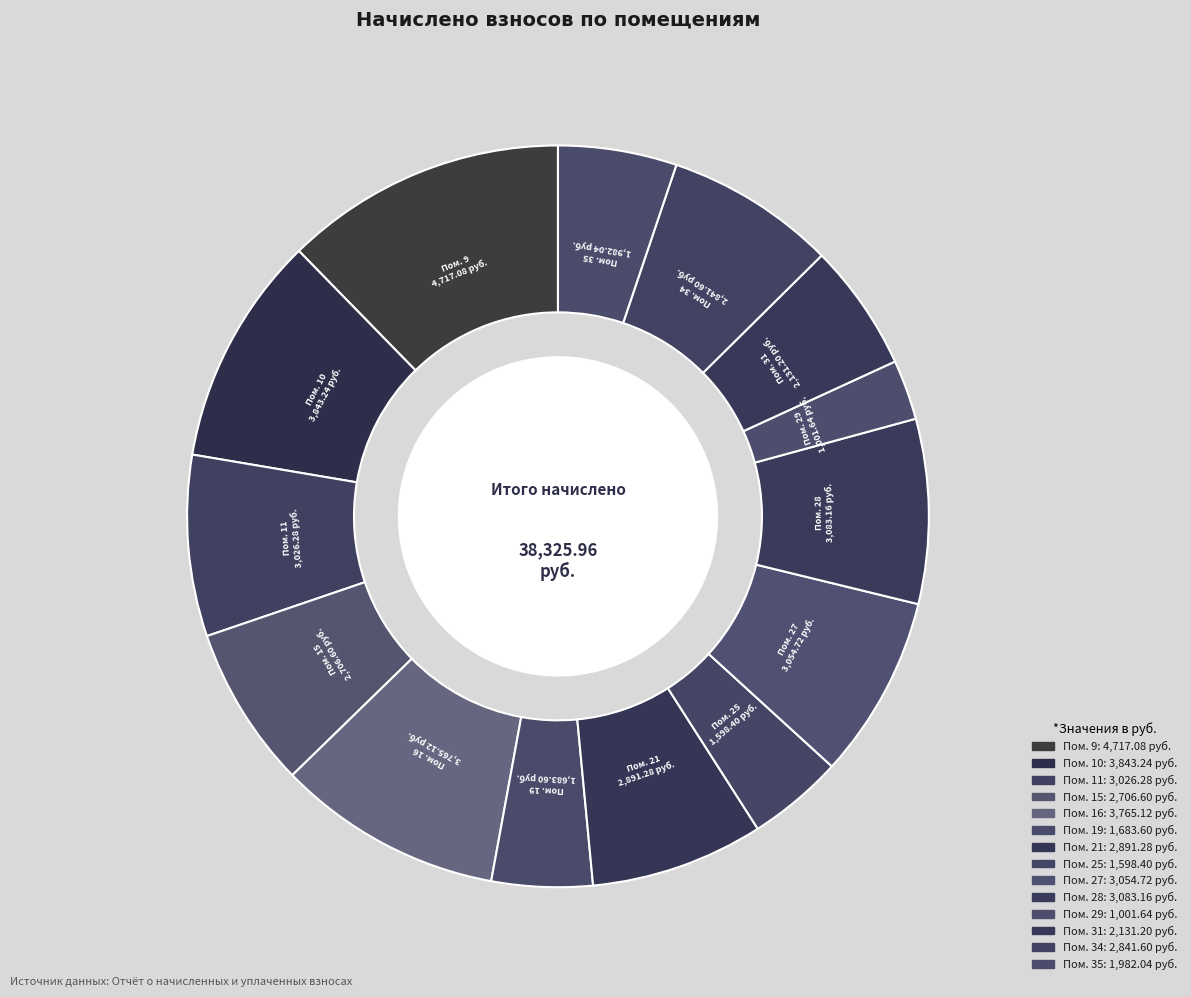

How many segments does this pie chart have?

14